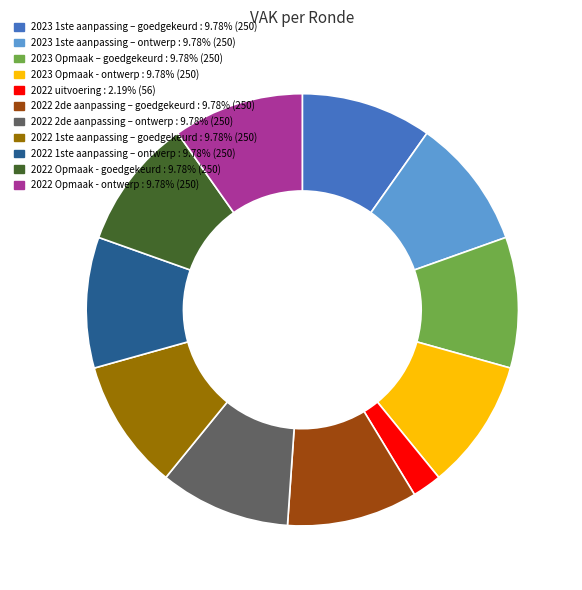

Which has a higher value, 2022 uitvoering or 2022 2de aanpassing – goedgekeurd?

2022 2de aanpassing – goedgekeurd